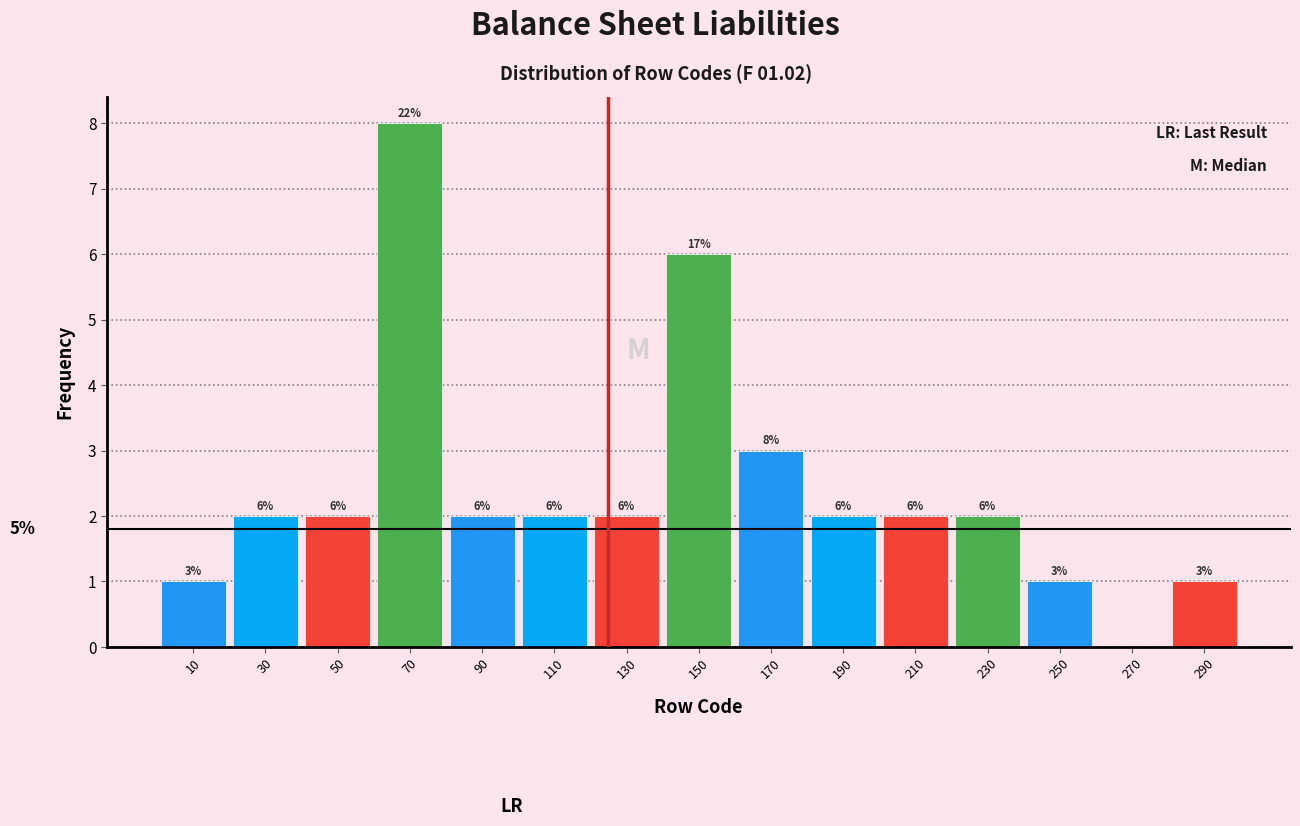

Over which range of the x-axis is the bar tallest?

60 to 80